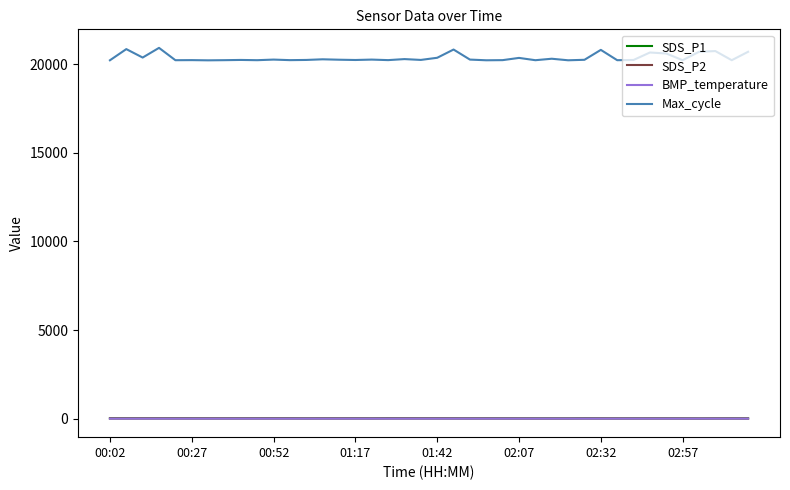

Which series has the largest range (max minus min)?

Max_cycle